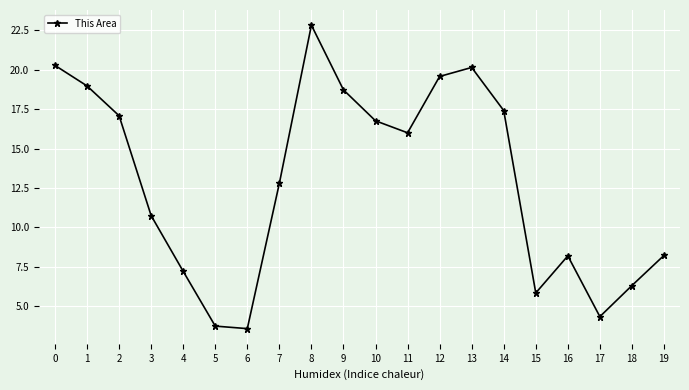

Approximately how many times larger is the value at 13 compared to 0?

1.0